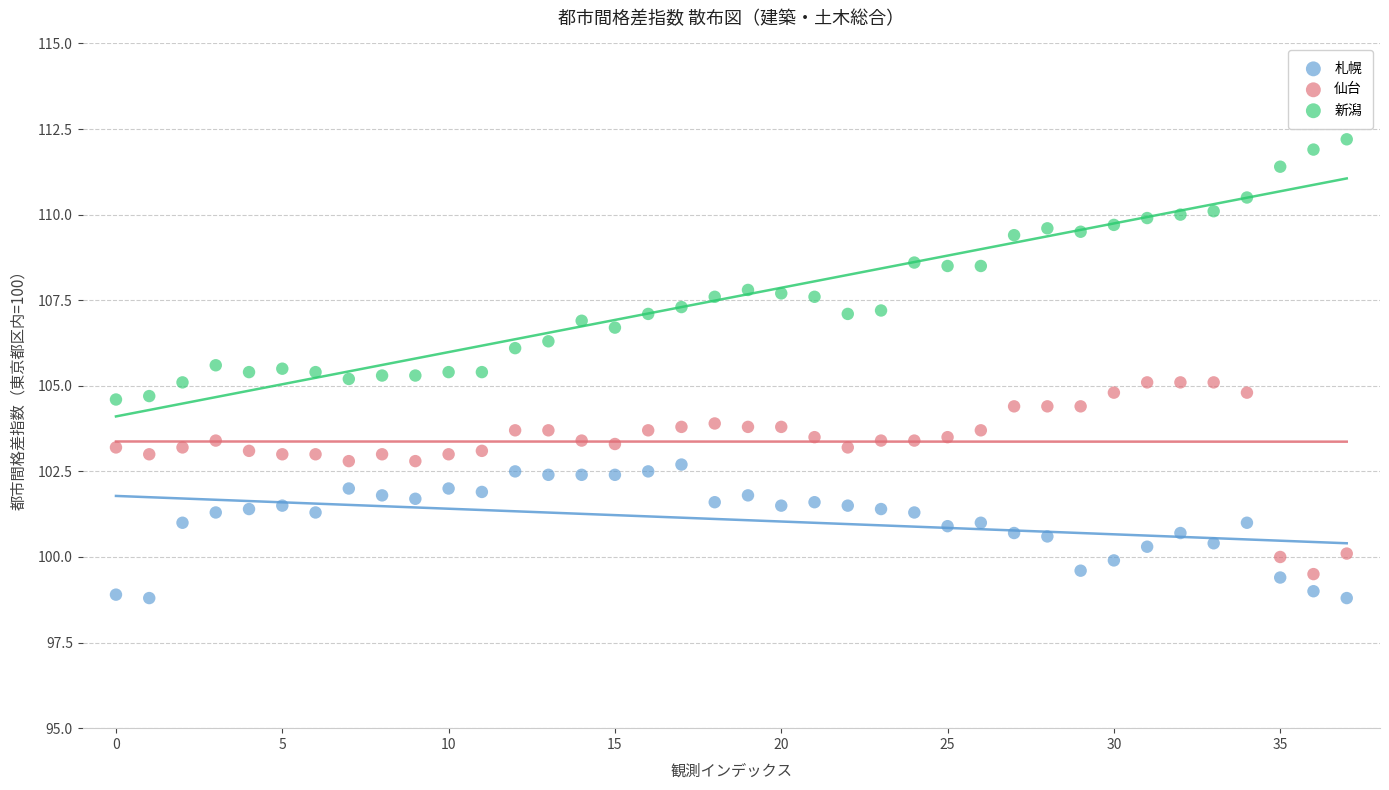

What are all the series names shown in the legend?

札幌, 仙台, 新潟